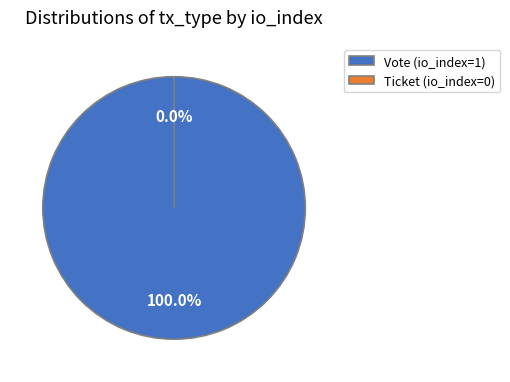

To the nearest percent, what is the difference between the largest and smallest slice percentages?

100%